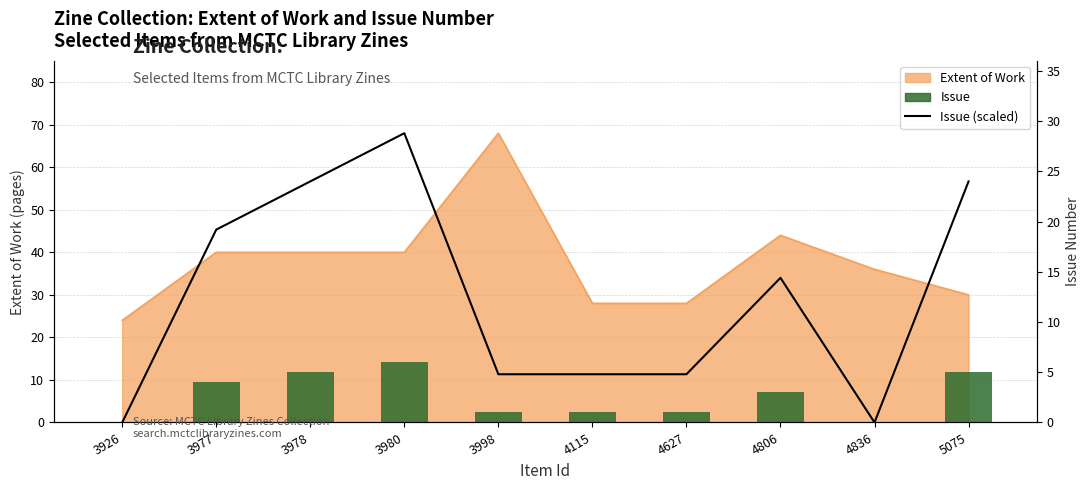

Where is Issue nearest to the value 3?

4806